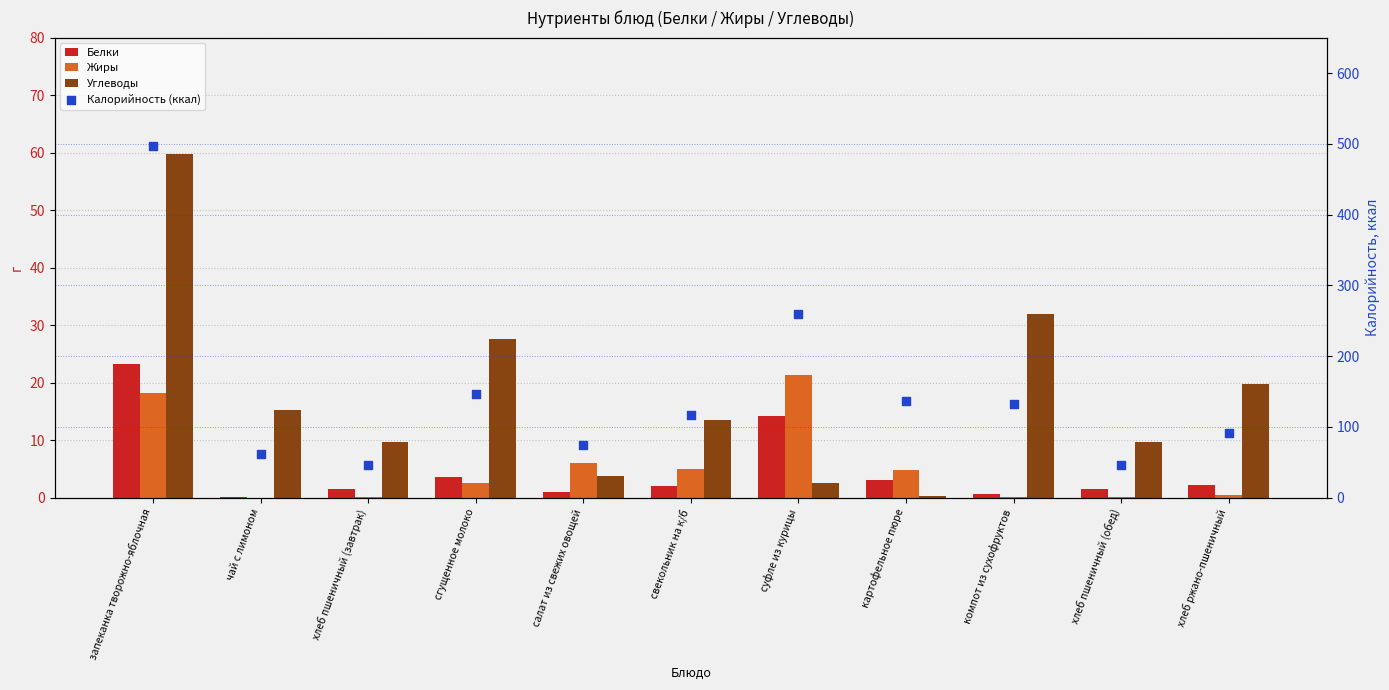

At how many categories does at least one series exceed 373?

1